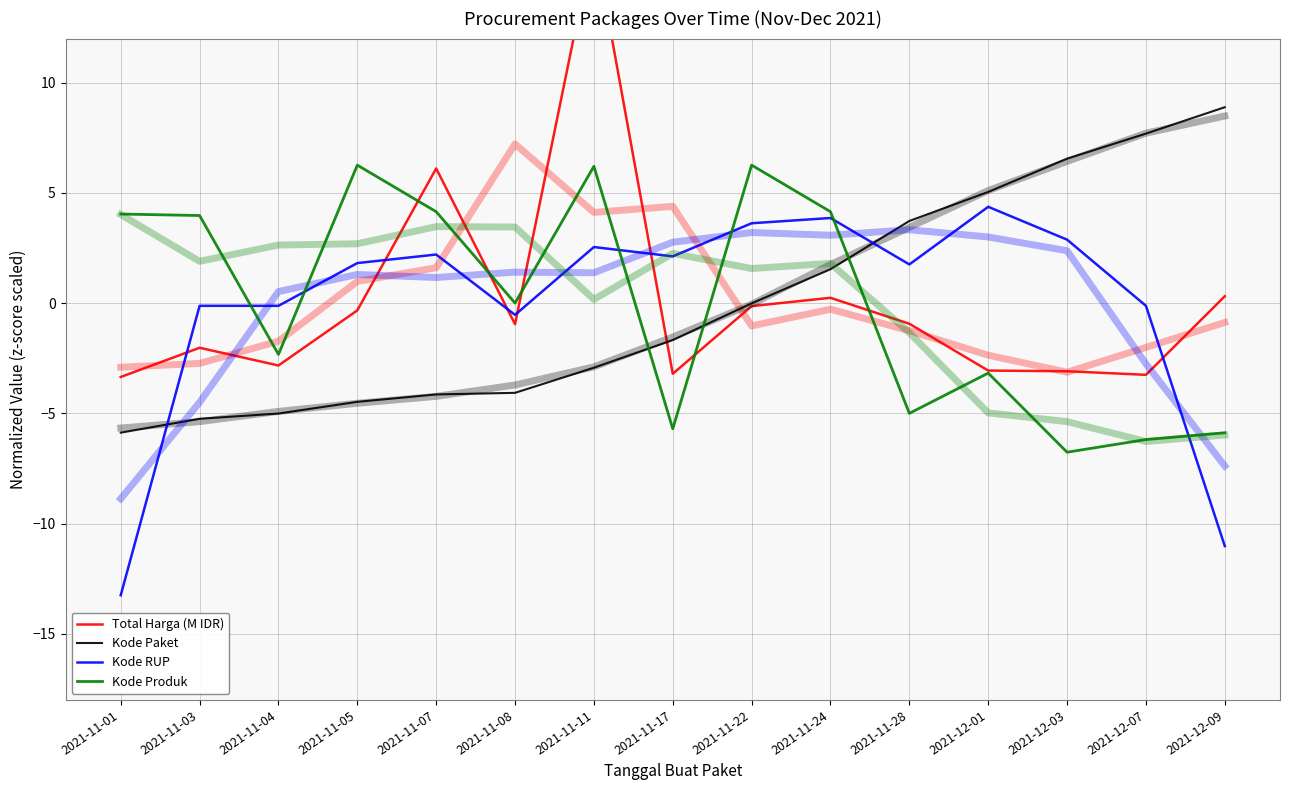

How many negative values does the Kode RUP series have?

6